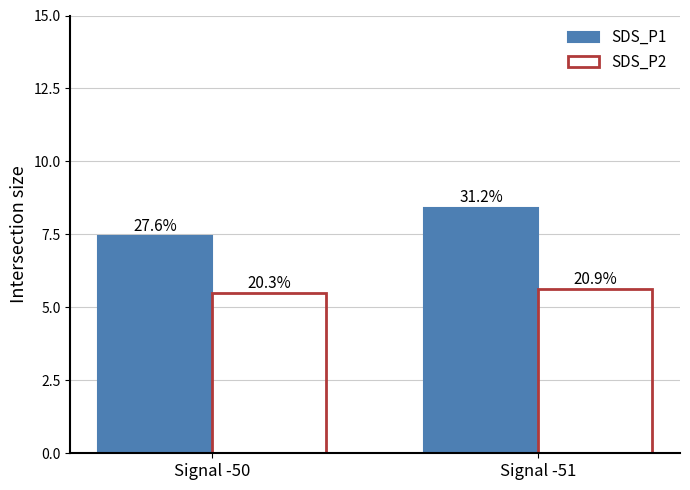

What is the sum of all SDS_P1 values?

15.9